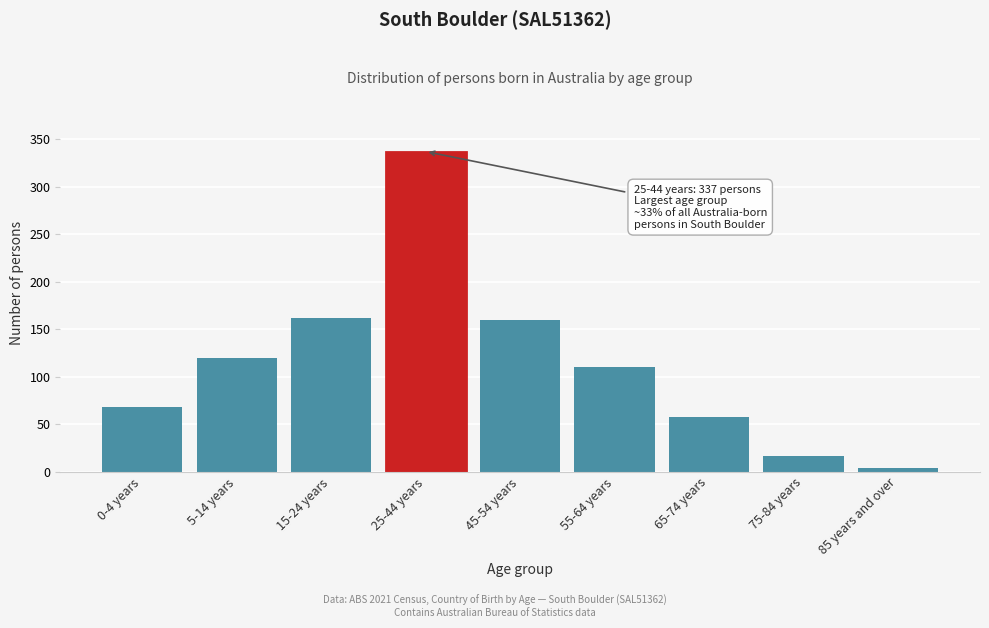

Reading left to right, transcribe all the data shown in this chart.

68	120	162	337	160	110	58	16	4